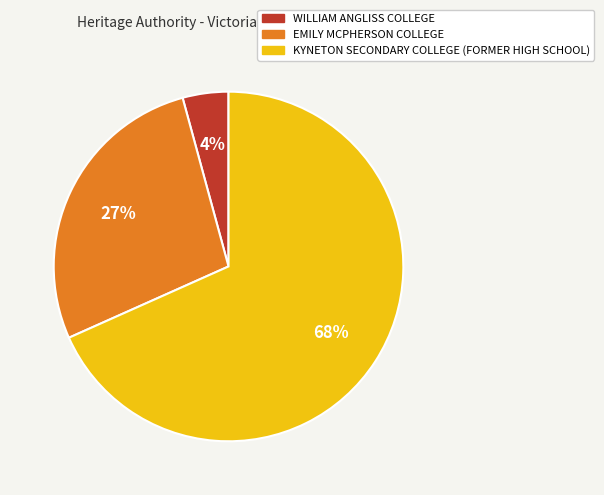

Count the number of slices in the pie.

3